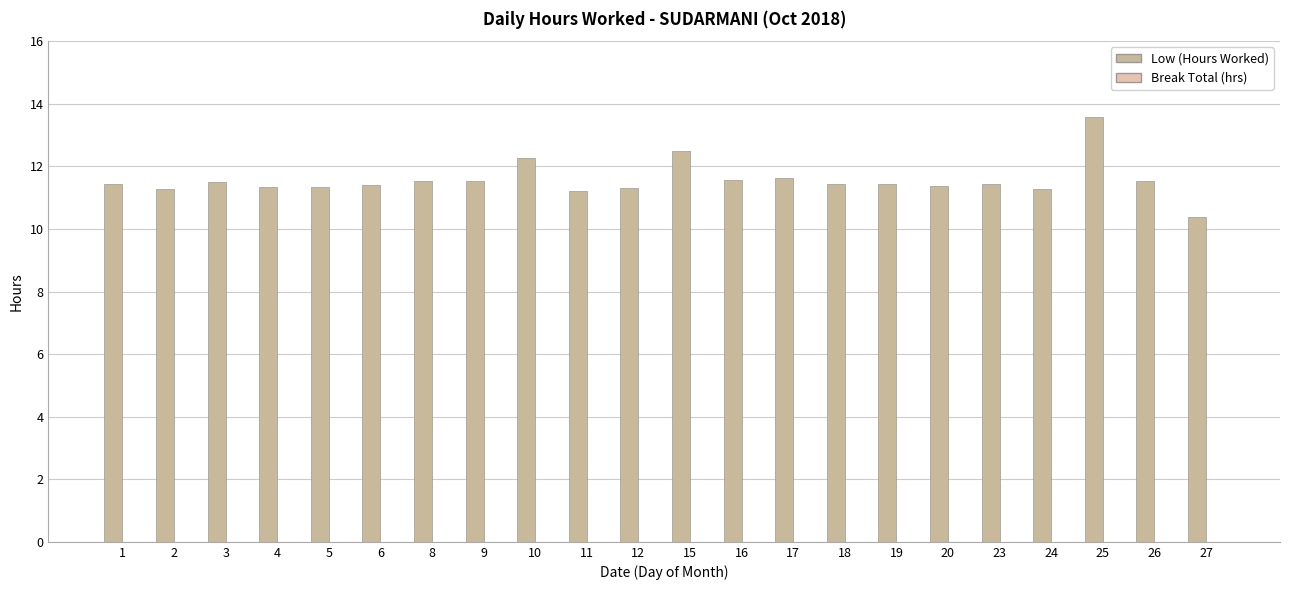

At which category does the chart reach its peak across all series?

25